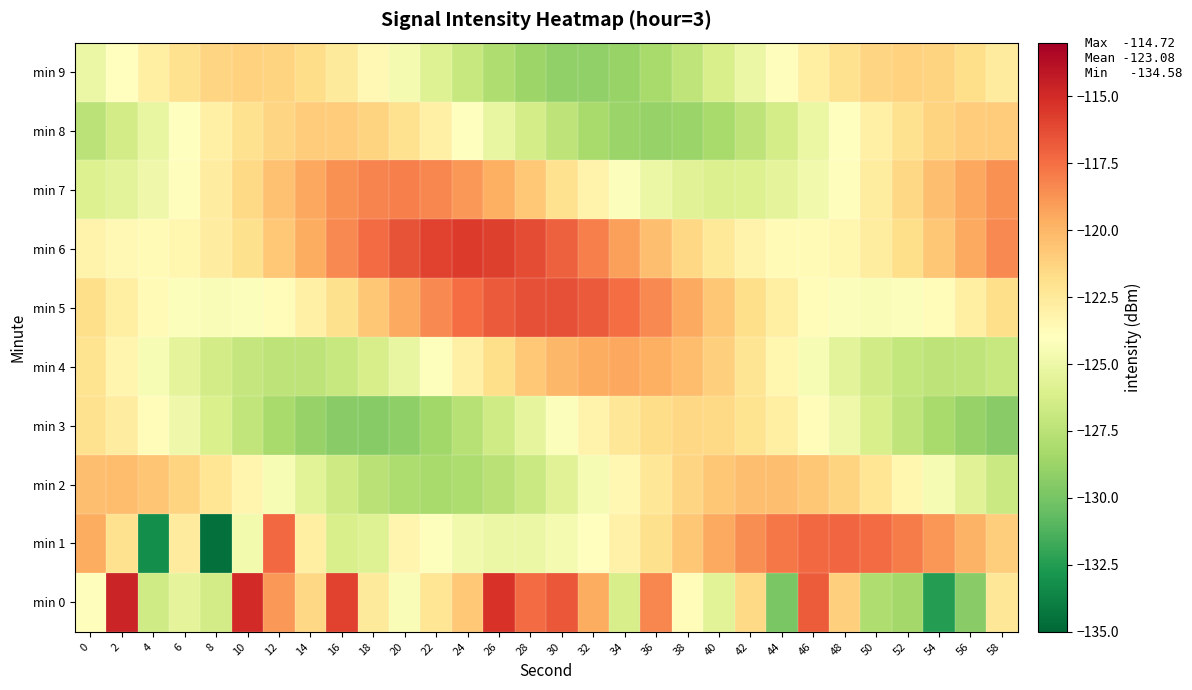

How many series are shown in this chart?

10